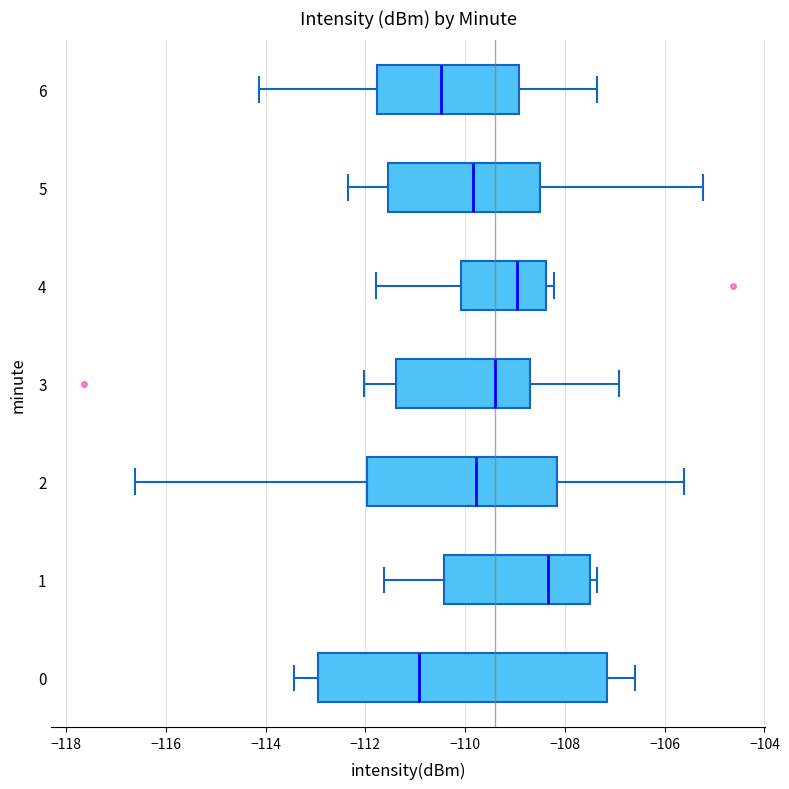

Where is the right edge of the box at y = 3 on the x-axis? The values are not printed on the chart, so give them approximately, as read against the axis.

-108.6